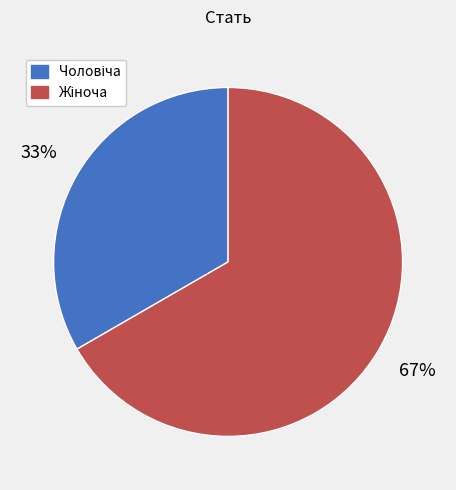

Is there any slice that represents more than half of the pie?

Yes